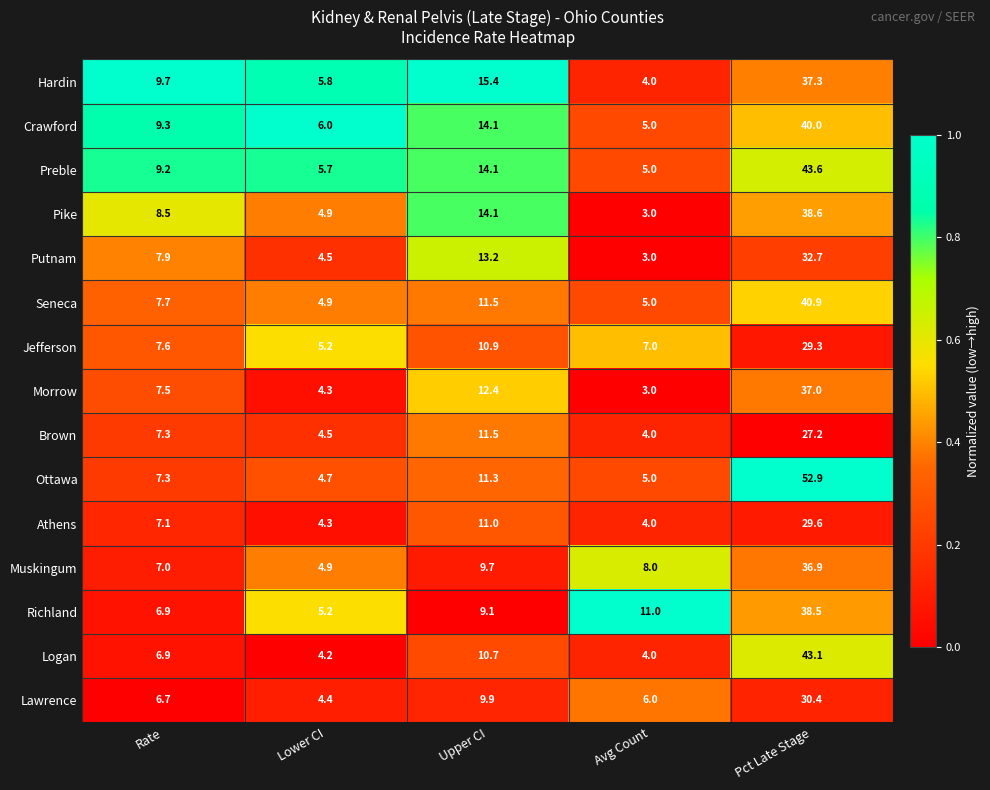

What is the difference between the second highest and minimum values in the Jefferson series?

5.7